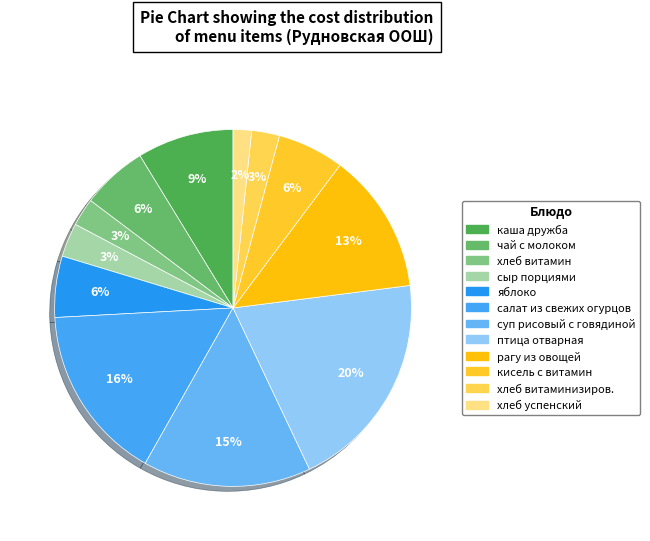

How many segments does this pie chart have?

12